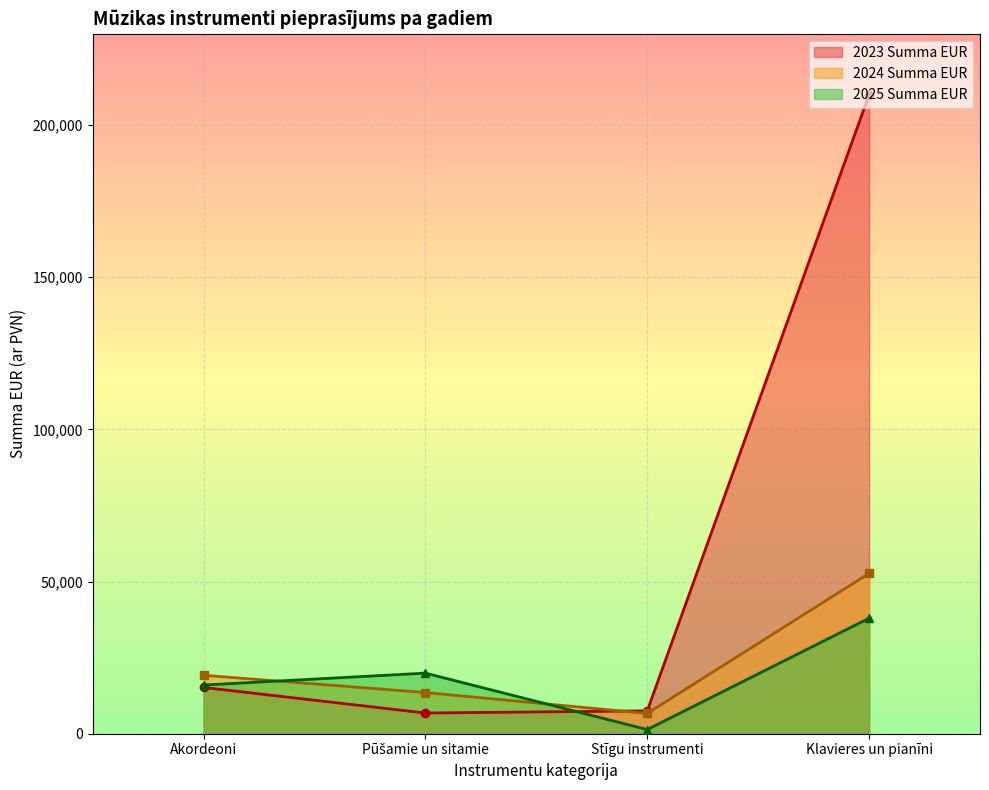

True or false: 2024 Summa EUR has a value of 52676.0 at Klavieres un pianīni.

True